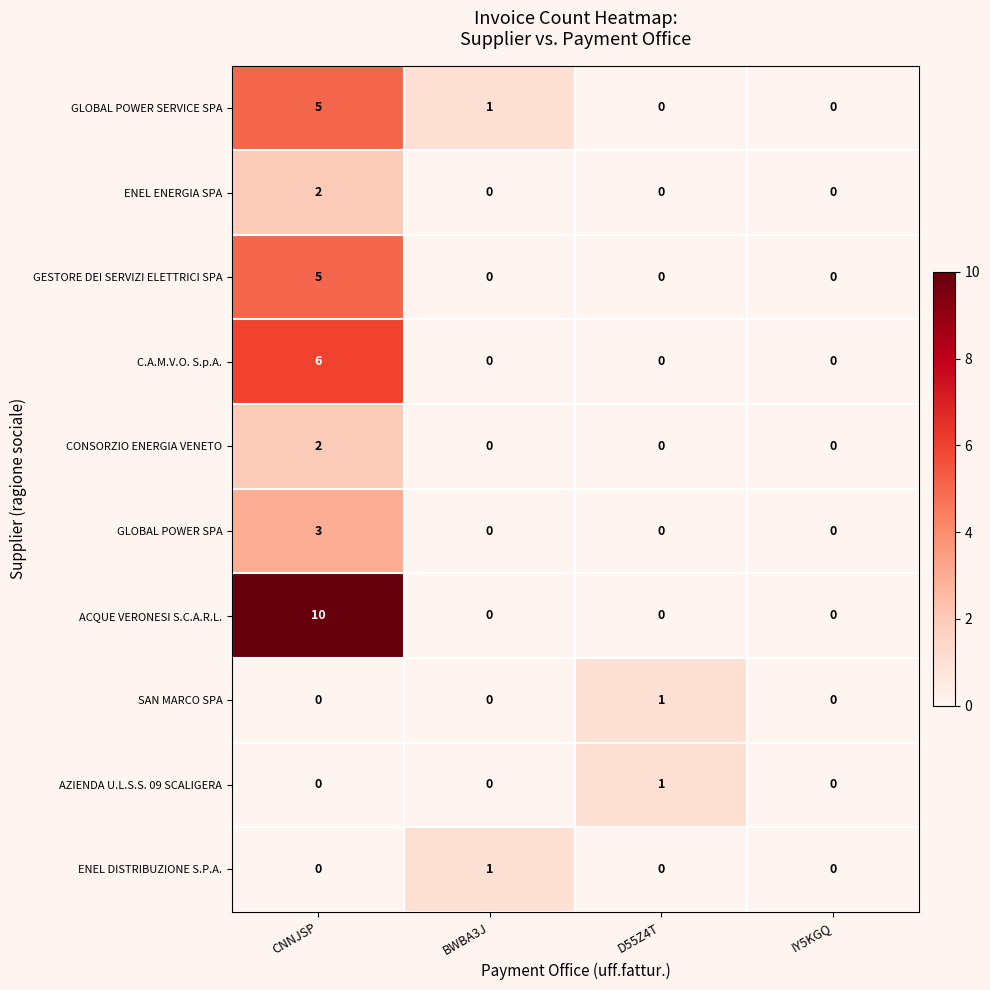

Is it true that ACQUE VERONESI S.C.A.R.L. equals 0 at IY5KGQ?

True